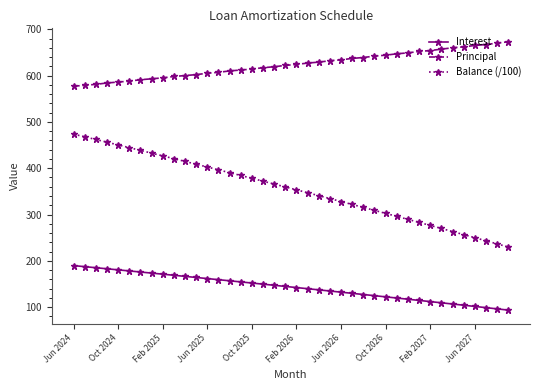

What is the difference between the second highest and minimum values in the Interest series?

93.8